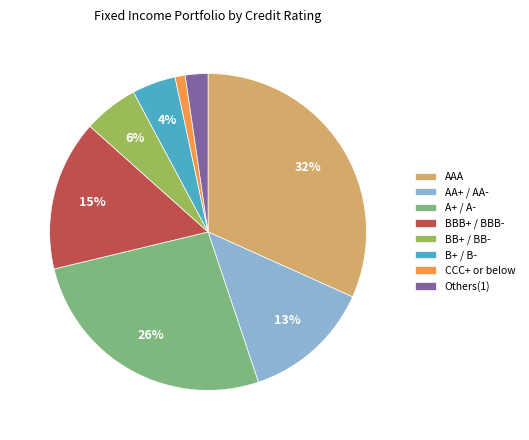

To the nearest percent, what is the average slice percentage?

12%